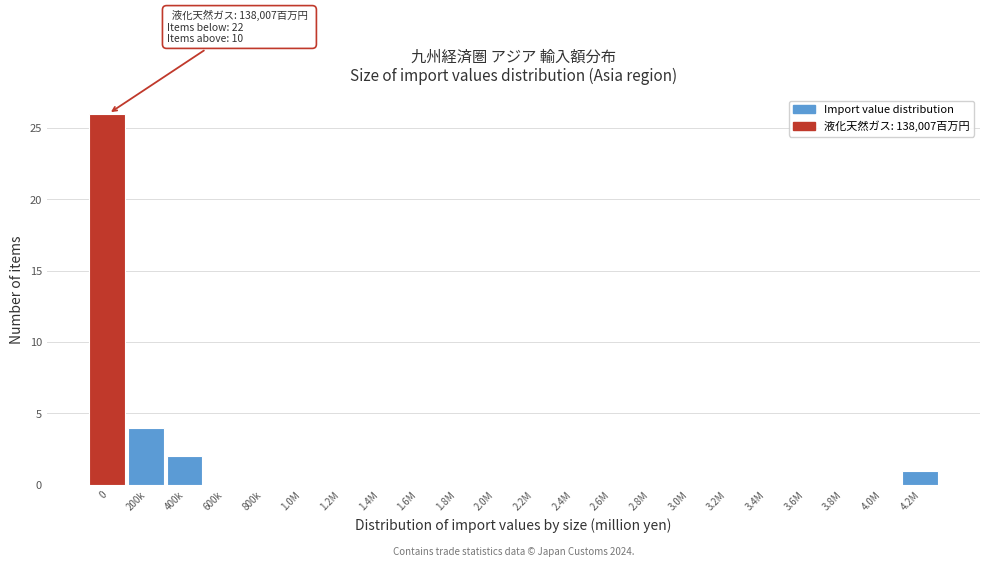

Reading left to right, list all the values displayed in this chart.

0=26	200k=4	400k=2	600k=0	800k=0	1.0M=0	1.2M=0	1.4M=0	1.6M=0	1.8M=0	2.0M=0	2.2M=0	2.4M=0	2.6M=0	2.8M=0	3.0M=0	3.2M=0	3.4M=0	3.6M=0	3.8M=0	4.0M=0	4.2M=1